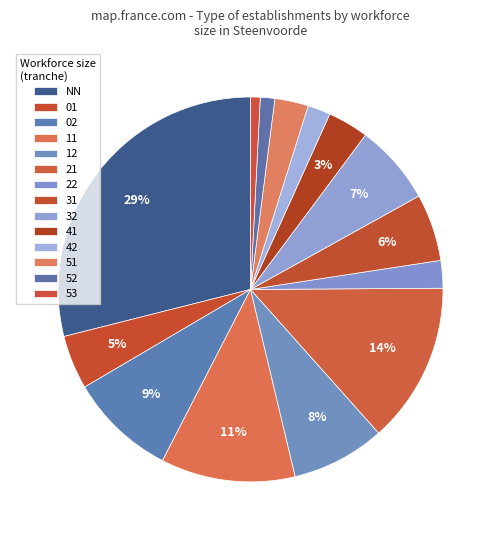

Which category has the smallest portion of the pie?

53